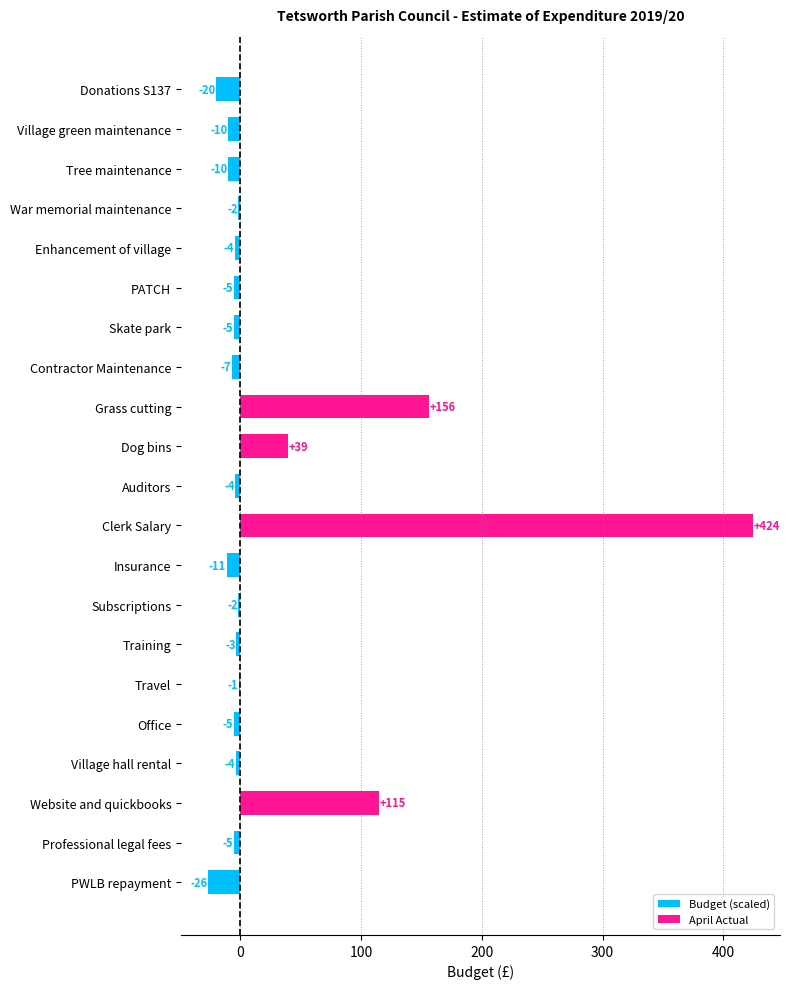

Between Enhancement of village and Donations S137, which is larger?

Enhancement of village